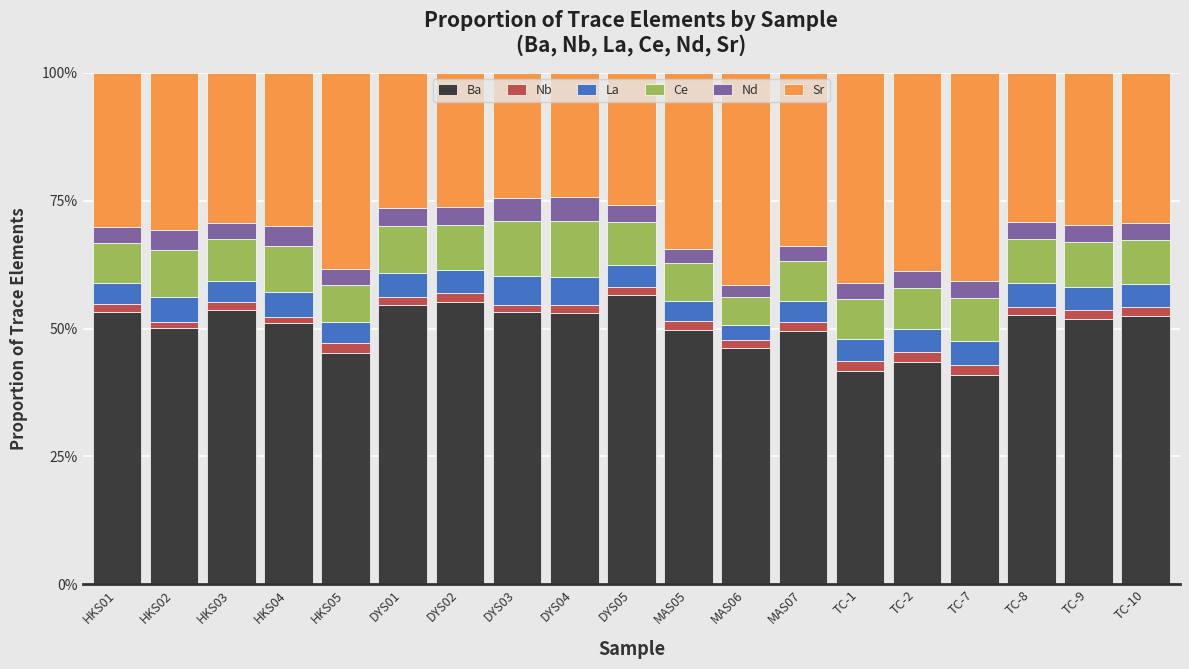

Are the bars grouped side by side (vs. stacked)?

No